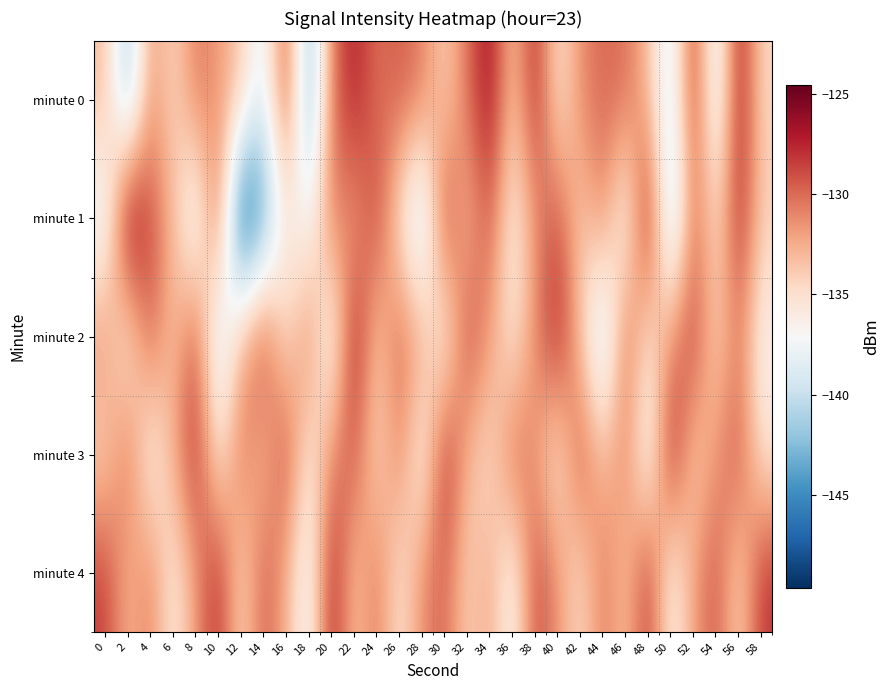

Which series has the widest spread of values?

minute 1